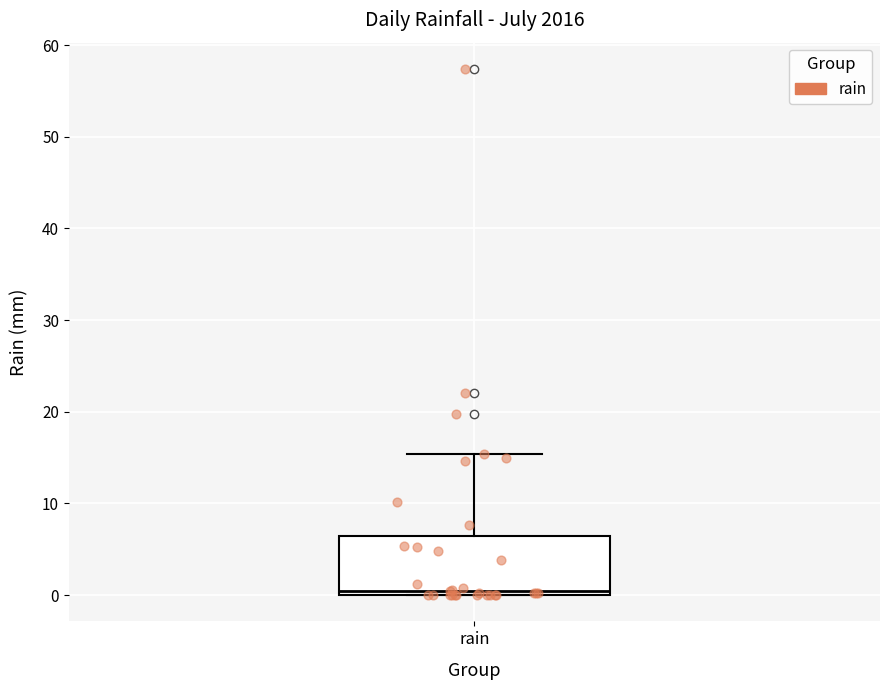

Where is the lower edge of the box for rain on the y-axis? The values are not printed on the chart, so give them approximately, as read against the axis.

0